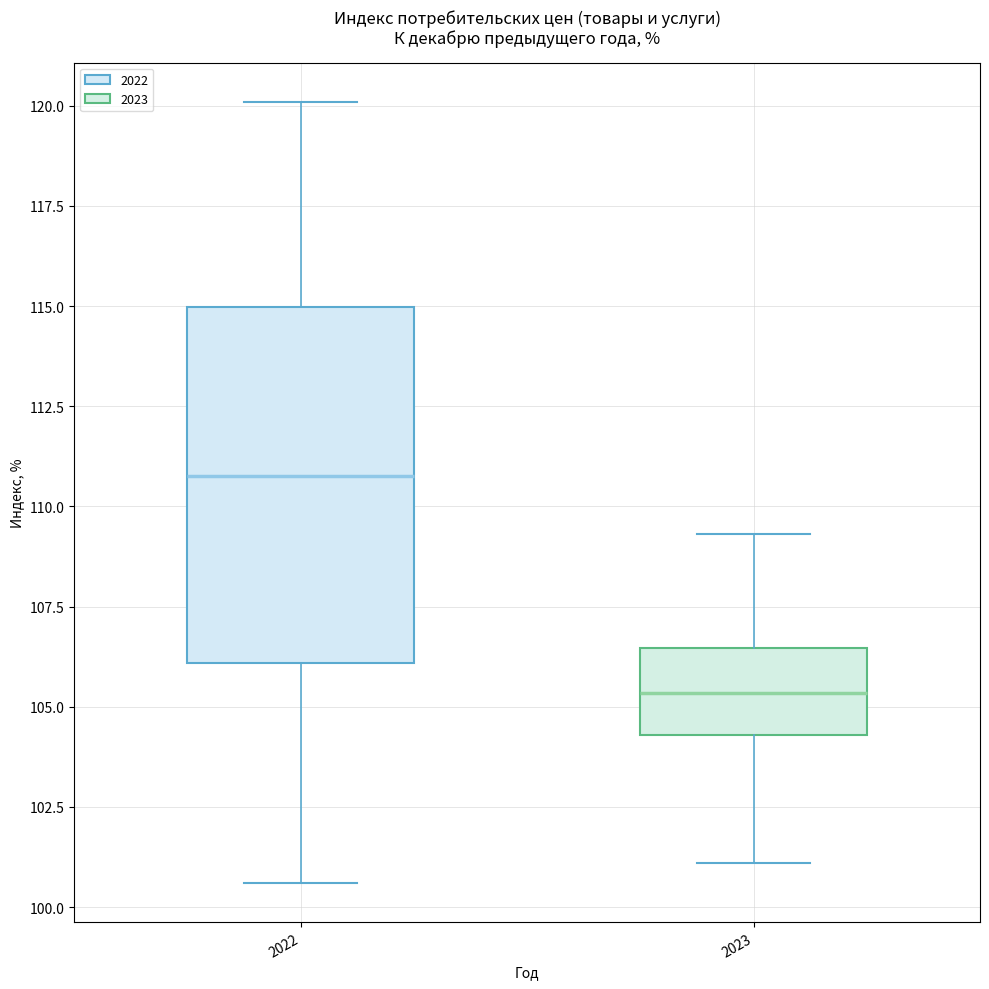

Where does the upper whisker of the box at x = 2022 end on the y-axis? The values are not printed on the chart, so give them approximately, as read against the axis.

120.0